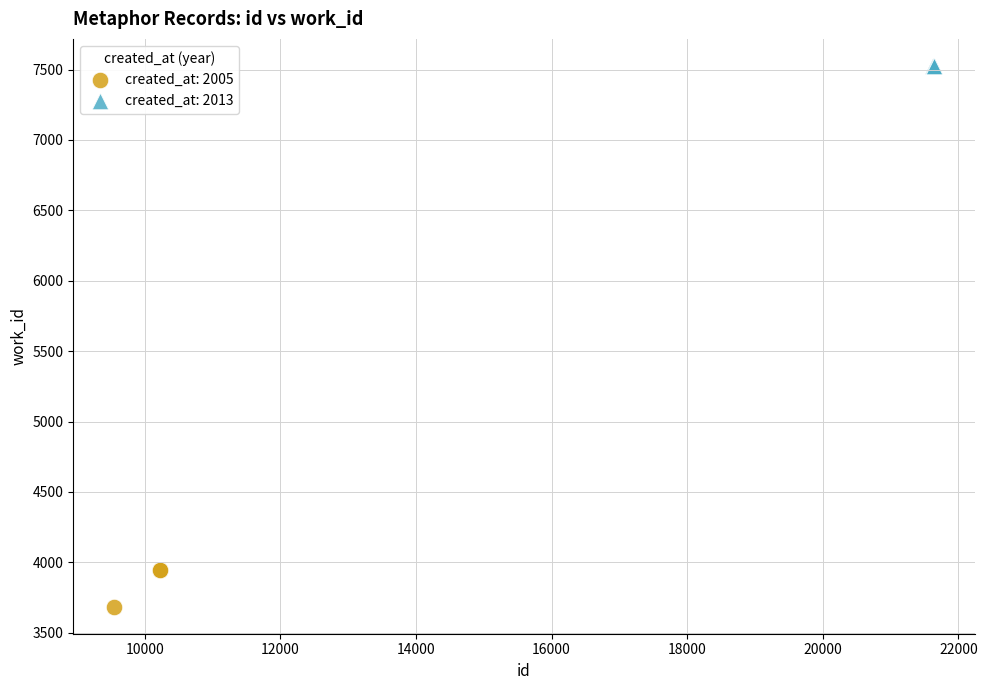

Which series reaches the minimum Y coordinate?

created_at: 2005